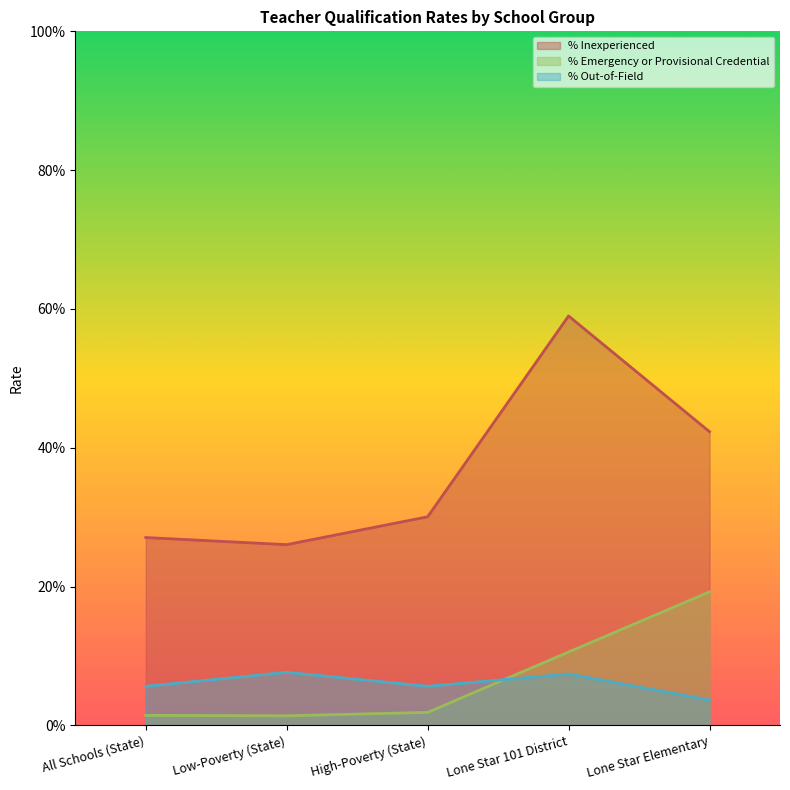

Does the chart display data point markers on the line(s)?

No